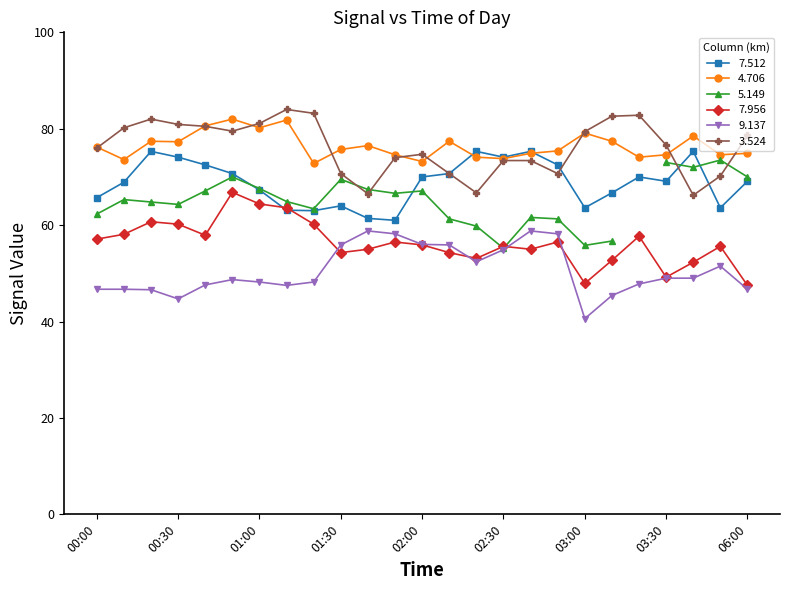

What is the label of the 21st point from the right?

00:40